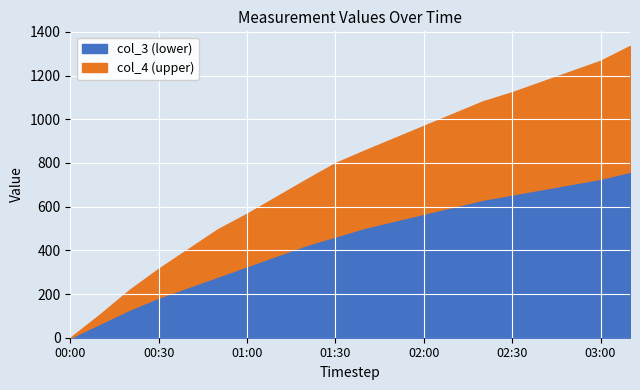

What is the value of the col_3 point at the 1st from the left?

0.7